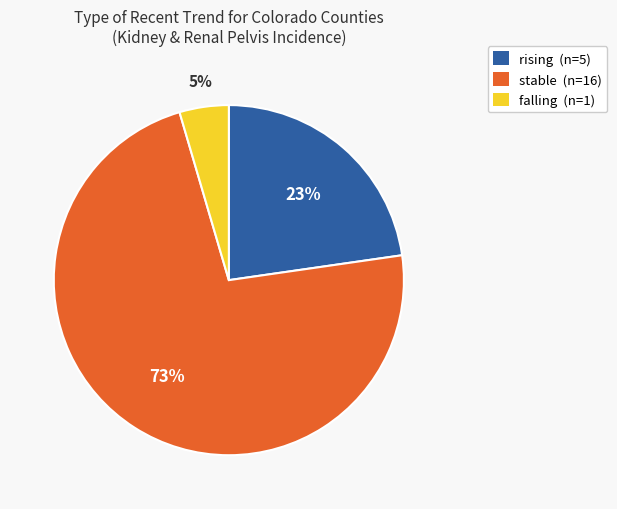

Does stable account for over 50% of the chart?

Yes